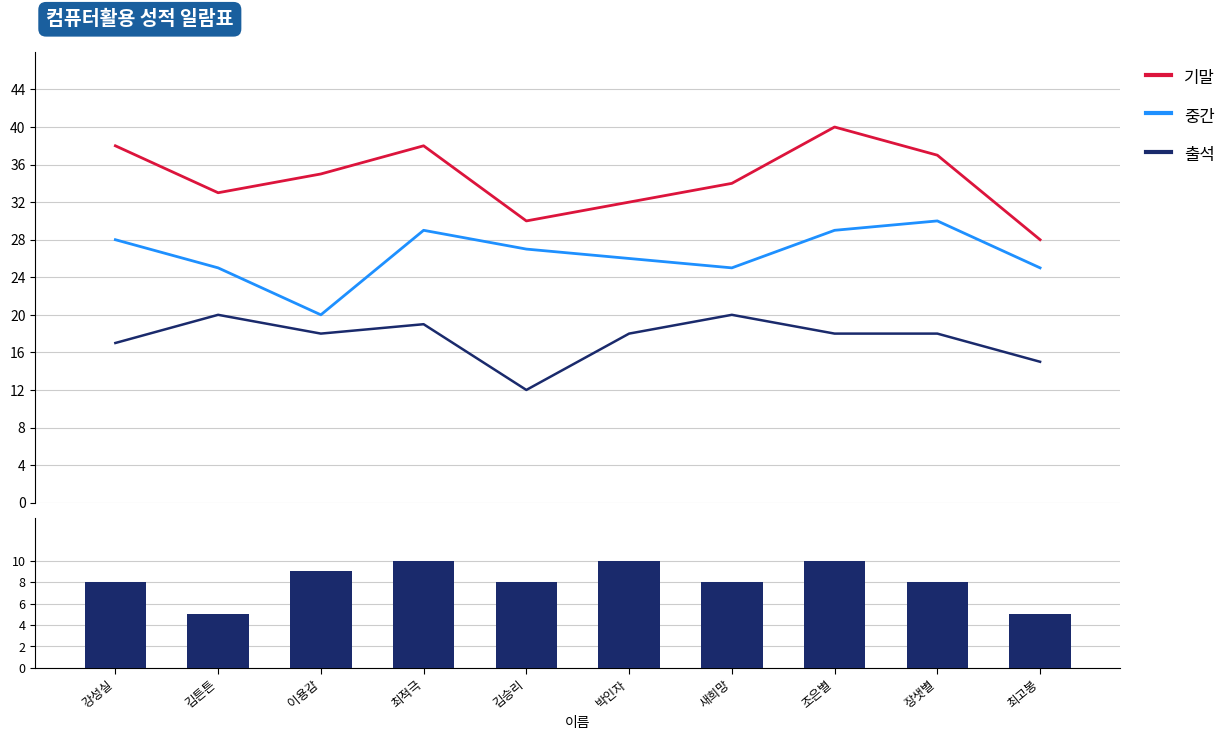

What is the highest value of the 중간 series?

30